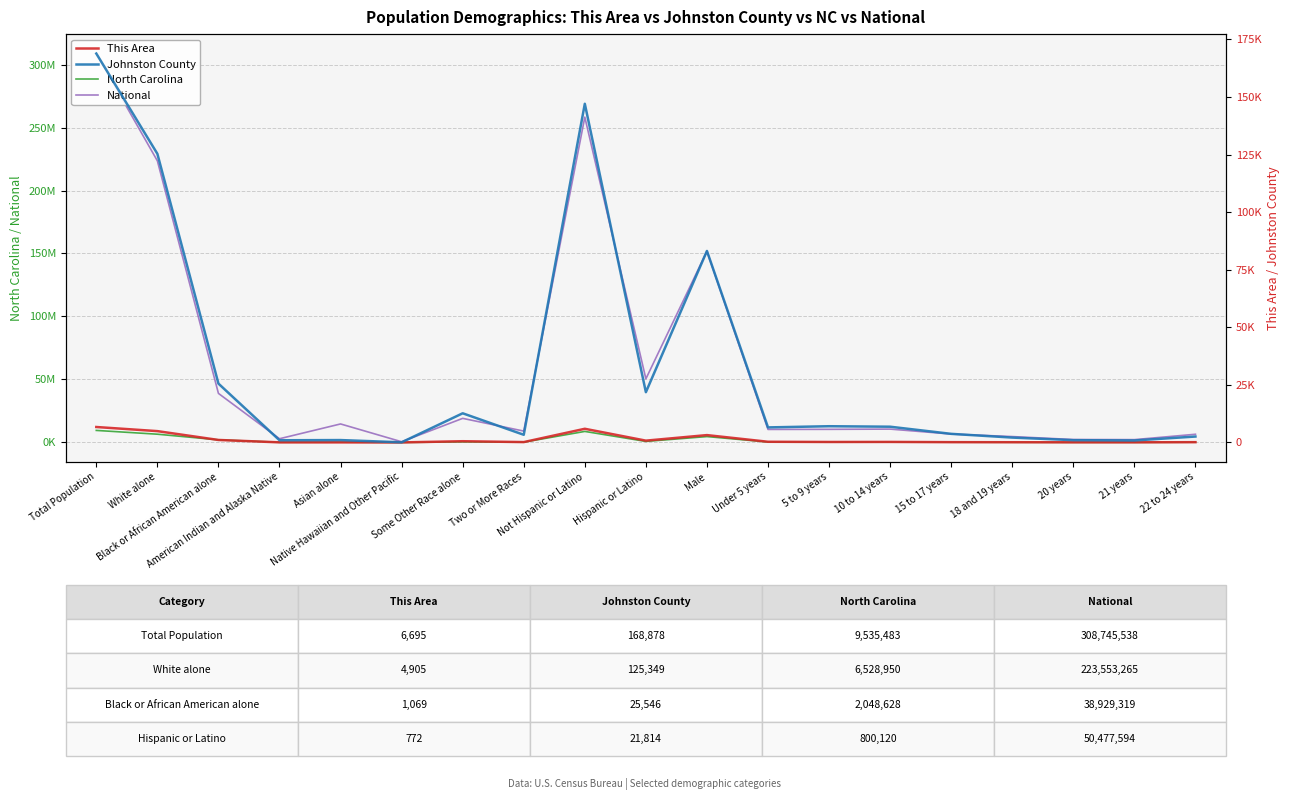

Is this an area chart (filled region under the line)?

No